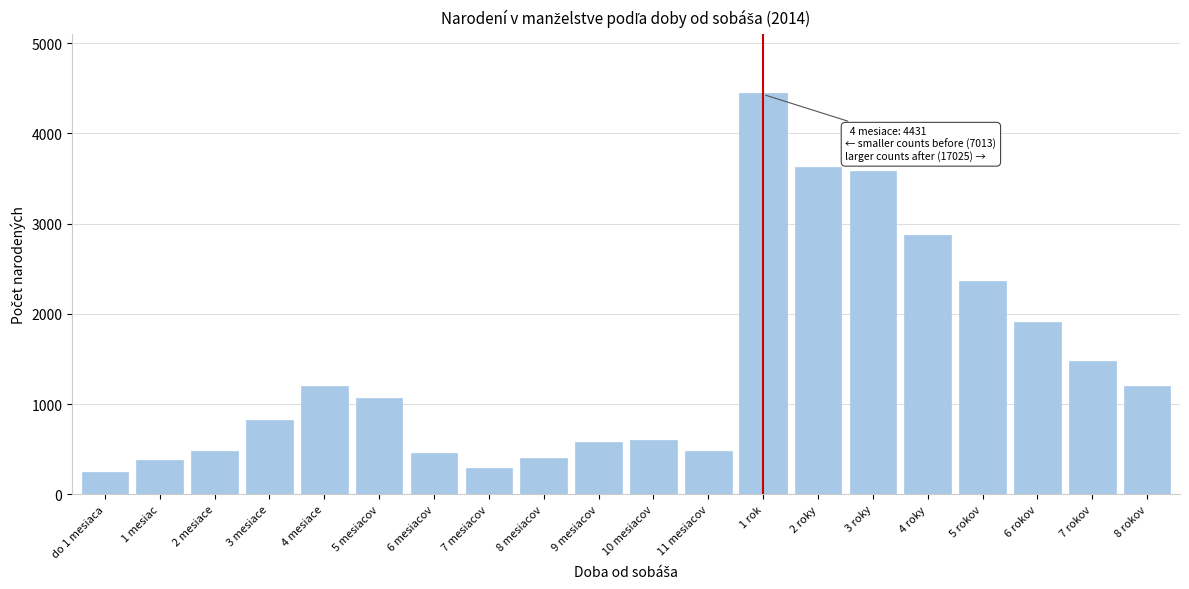

Read the value at 6 rokov.

1912